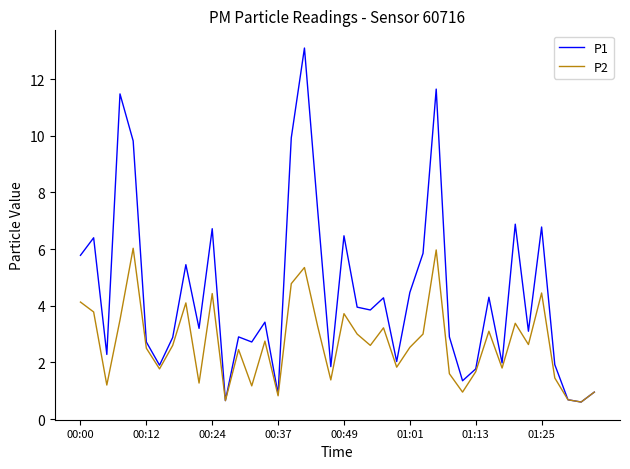

What are all the series names shown in the legend?

P1, P2